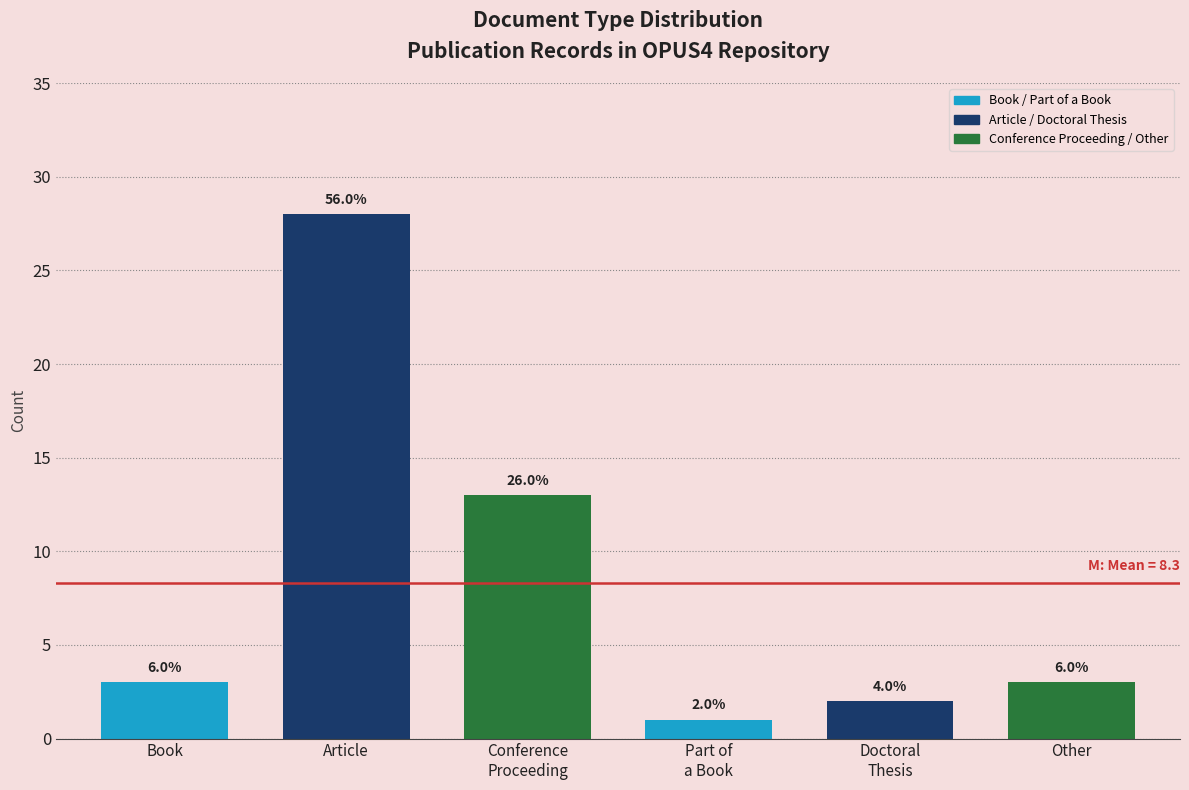

Does the chart contain any negative values?

No